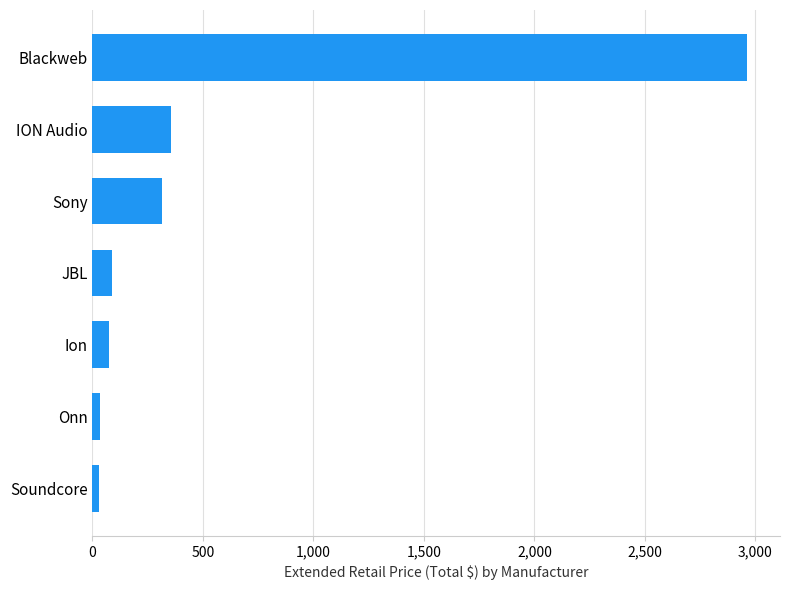

At which label is the value closest to 1496?

ION Audio